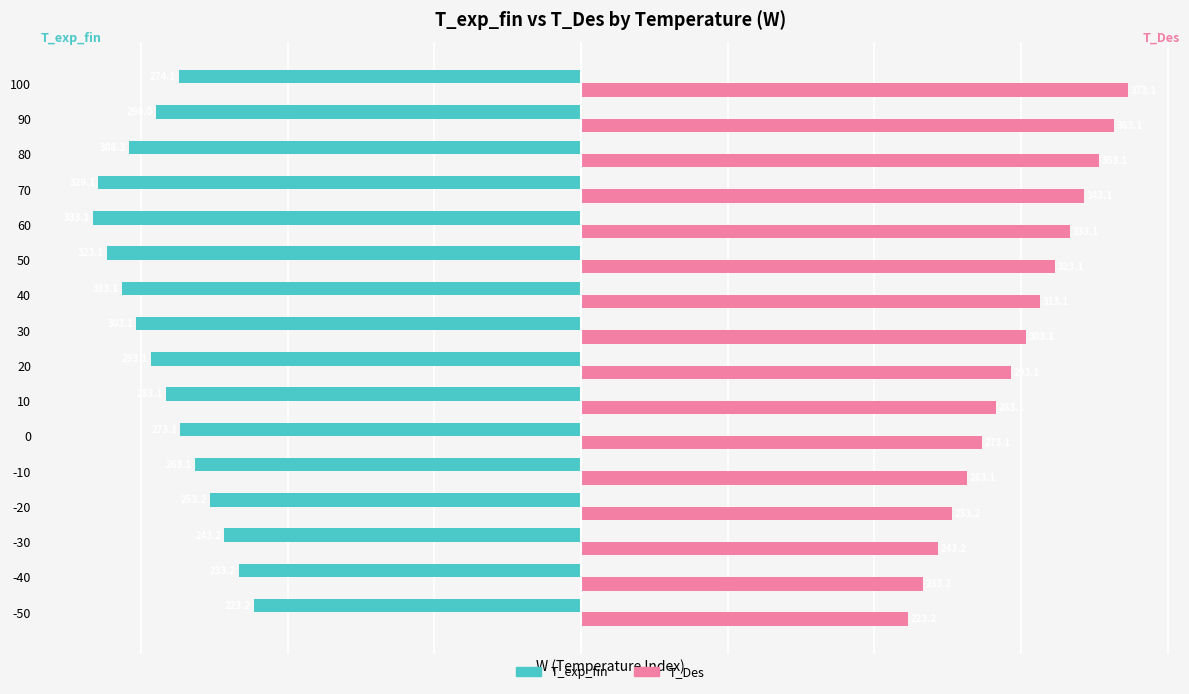

How many values in the T_Des series are below 303?

8